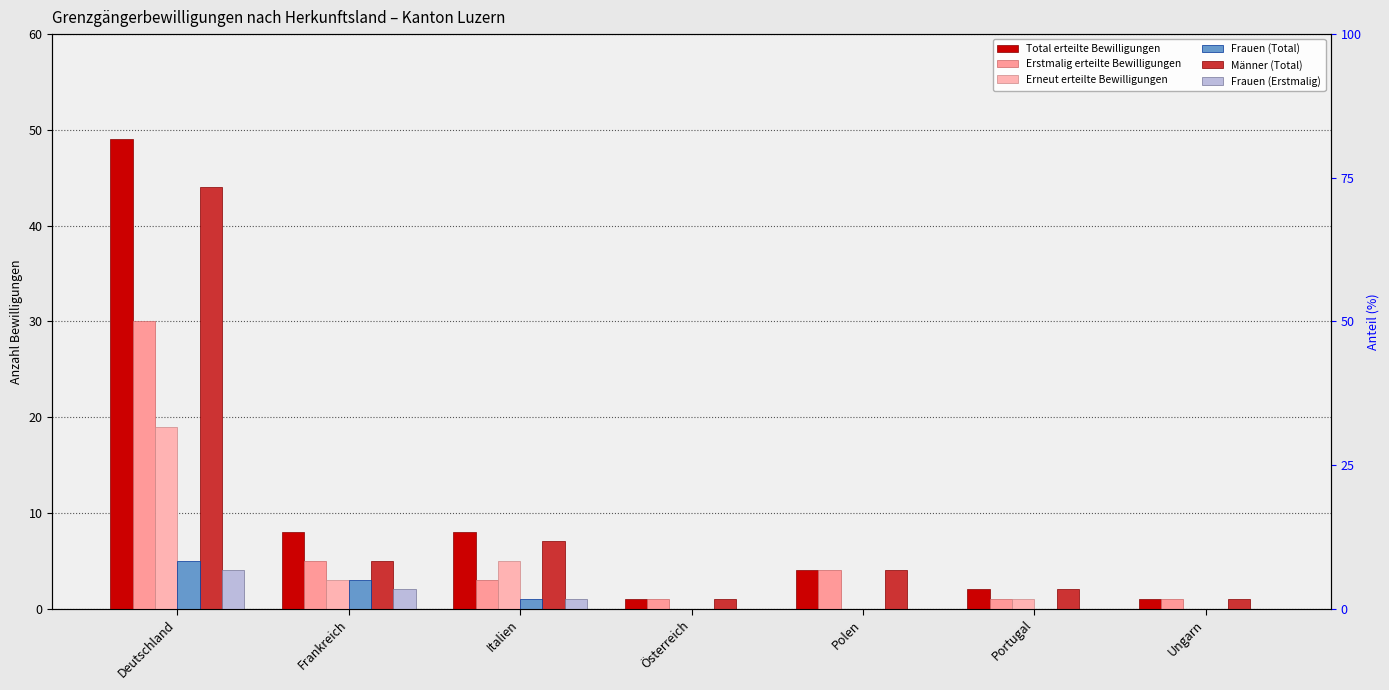

Between Polen and Deutschland, which is larger?

Deutschland